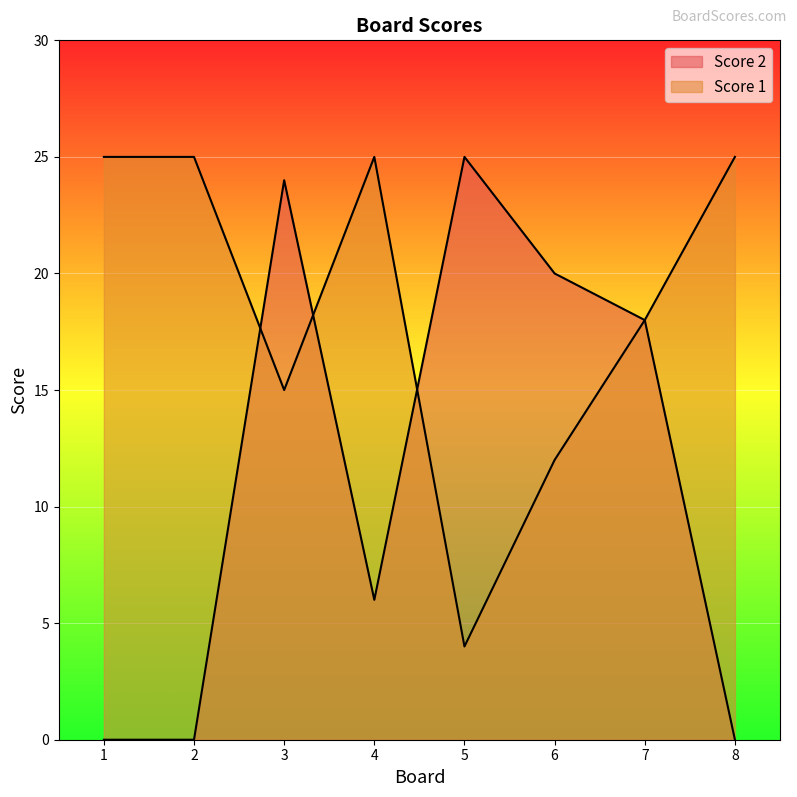

How many interior local valleys does the Score 1 series have?

2